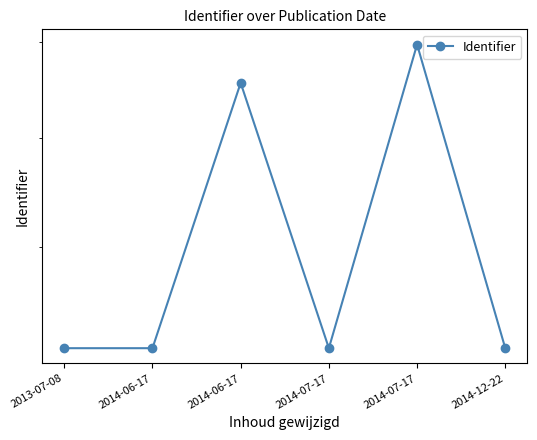

At which label is the value closest to 757722?

2014-06-17